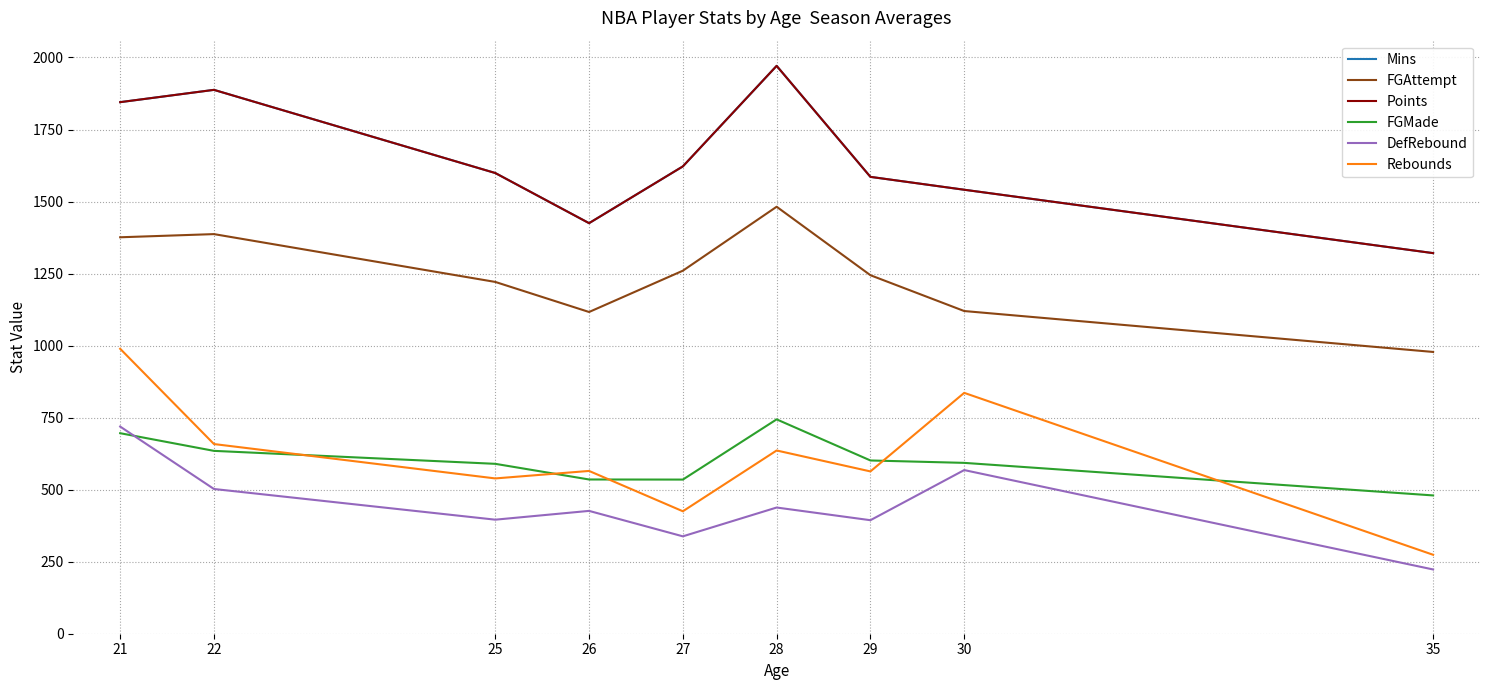

True or false: Mins and FGMade cross at least once.

False